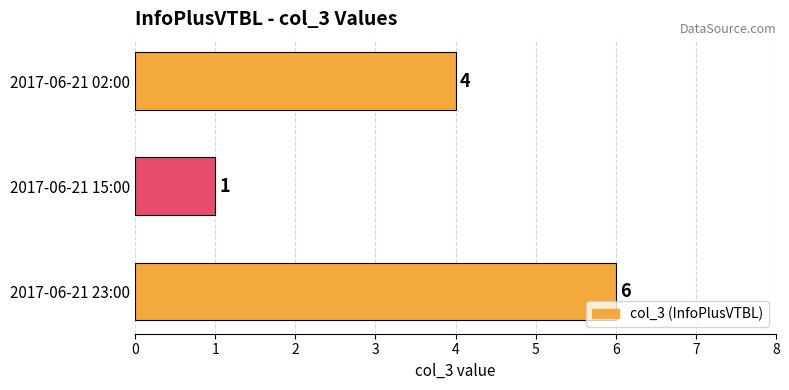

What is the change in value from 2017-06-21 15:00 to 2017-06-21 02:00?

+3